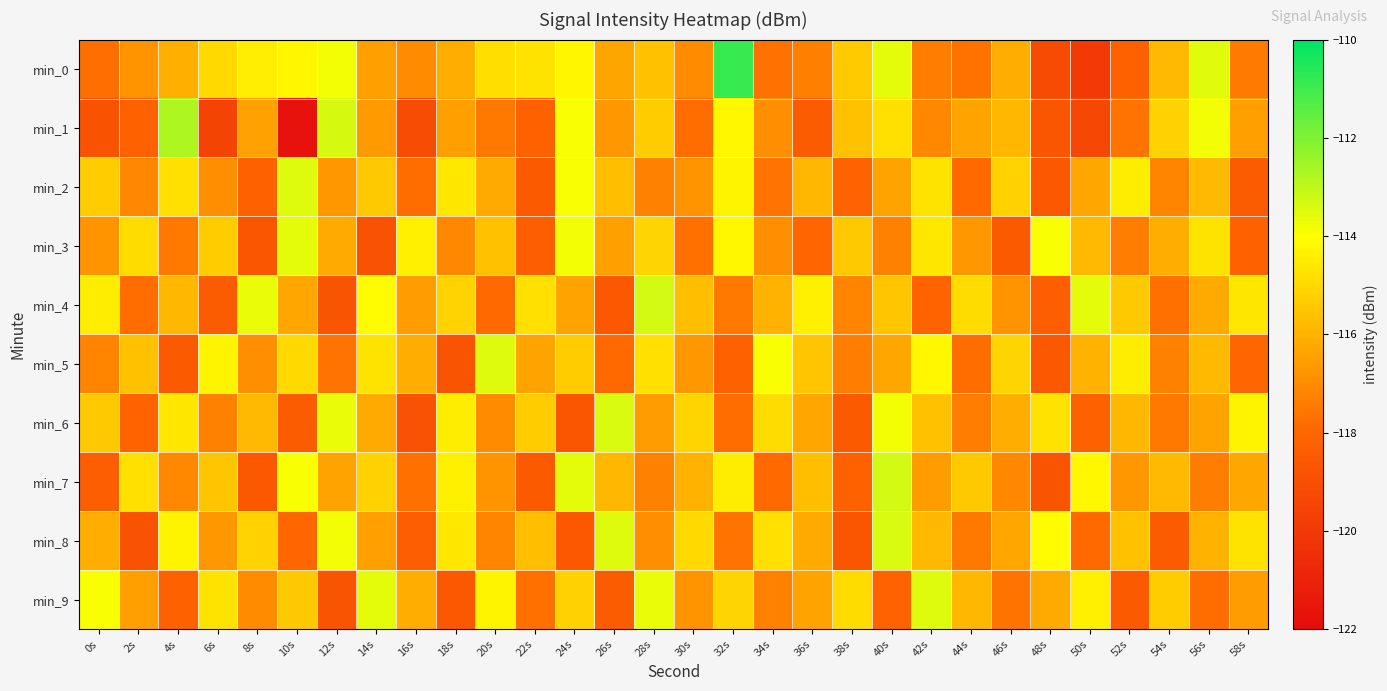

Which category has the highest value across all series?

32s